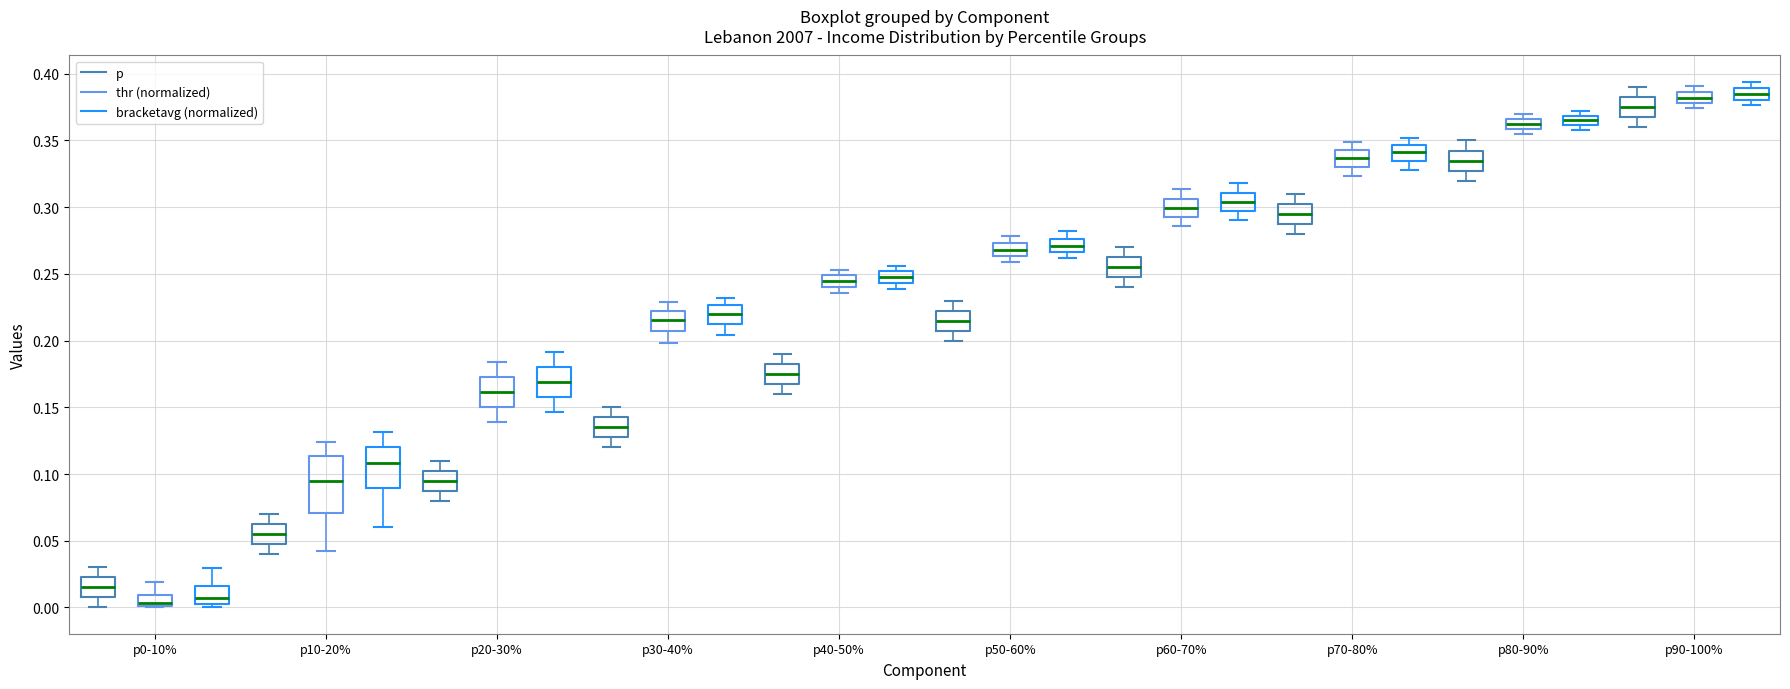

Which box is the tallest, from its lower edge to its upper edge?

p10-20% (thr (normalized))